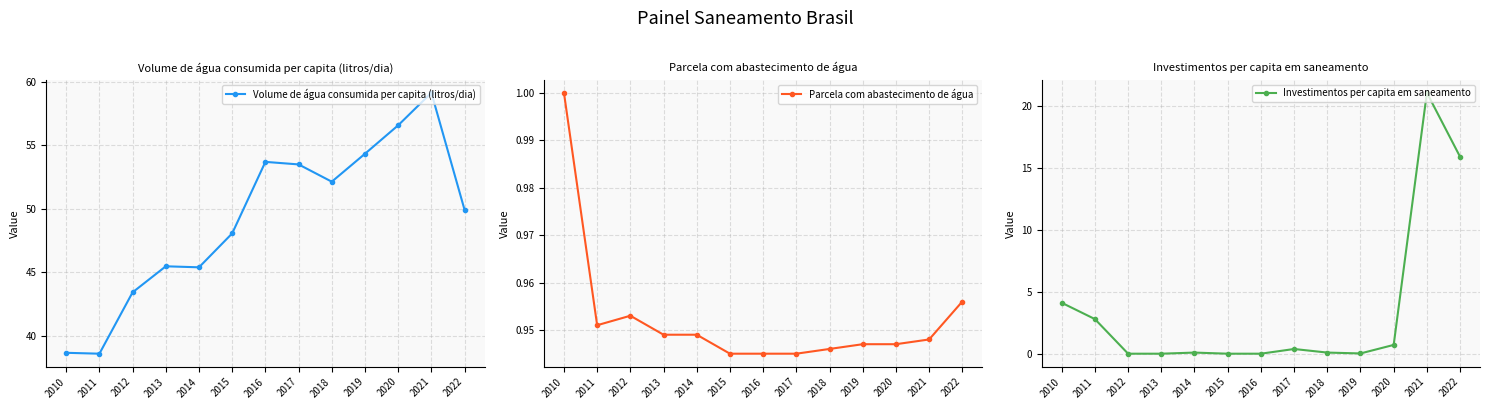

Where is the first local maximum for Investimentos per capita em saneamento?

2014